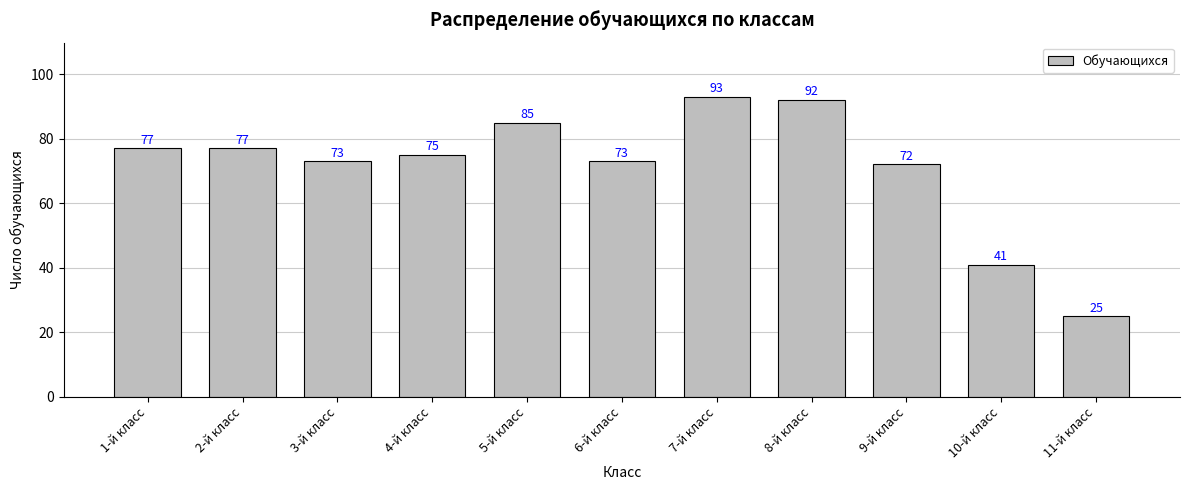

True or false: the data shows 138 at 5-й класс.

False